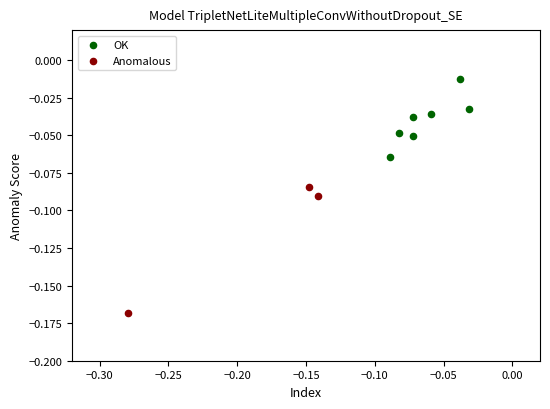

Which series has the largest Y range (max minus min)?

Anomalous